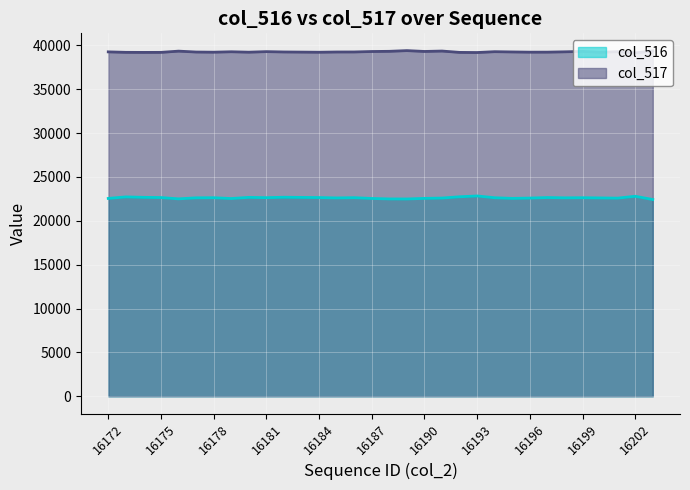

At which category does col_517 reach its first local peak?

16176